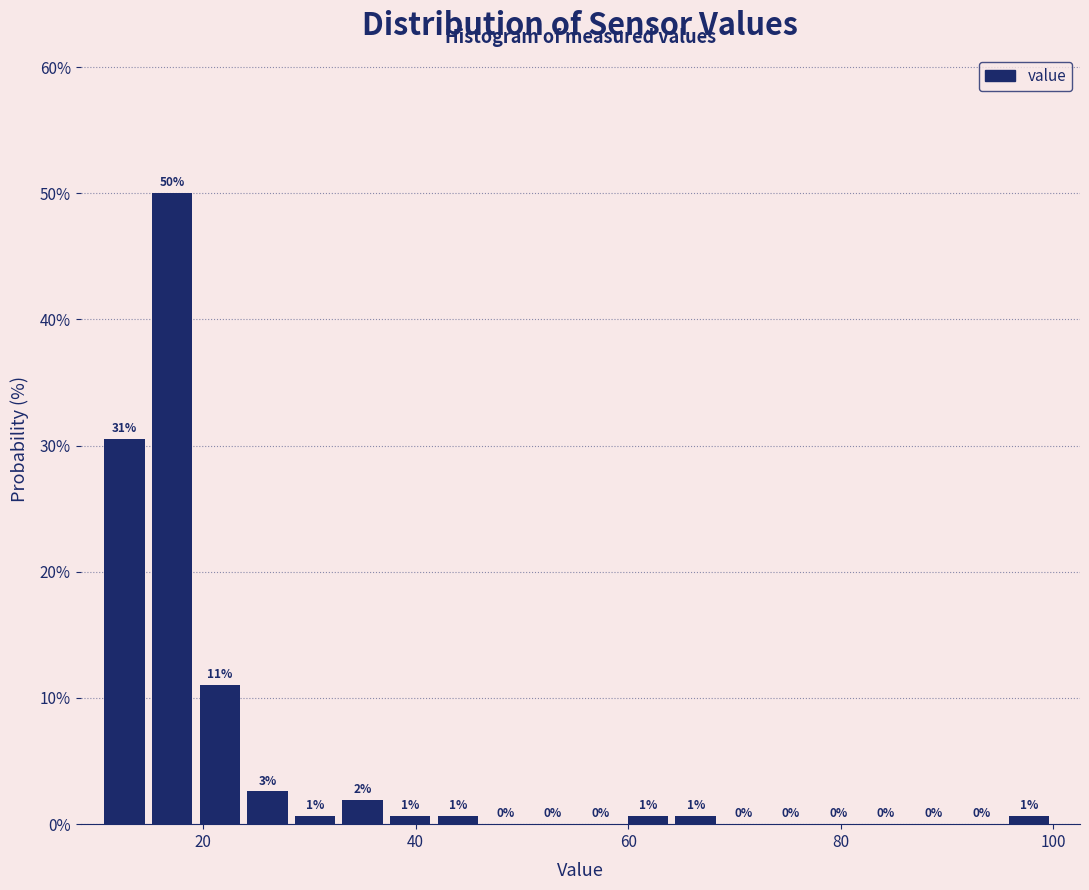

Read against the x-axis, roughly where is the centre of the tallest bar?

18